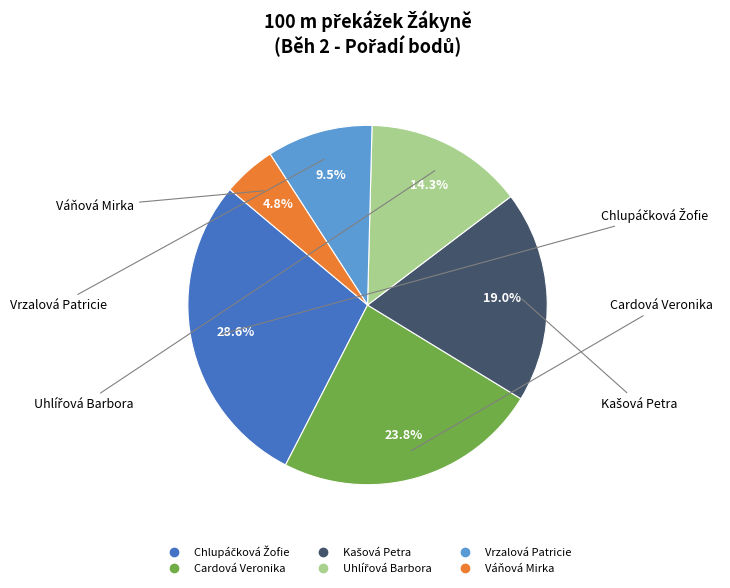

How much of the chart is everything except Váňová Mirka?

95.2%